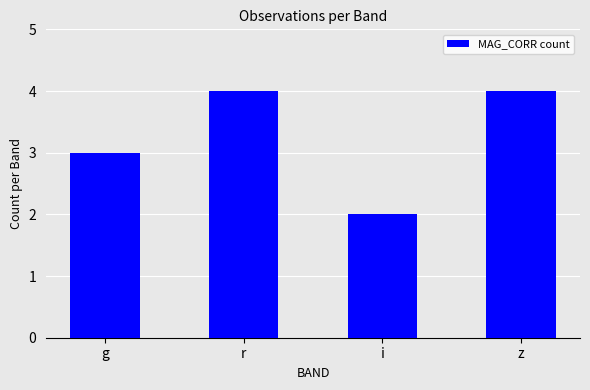

The chart shows a value of 4 at z. True or false?

True